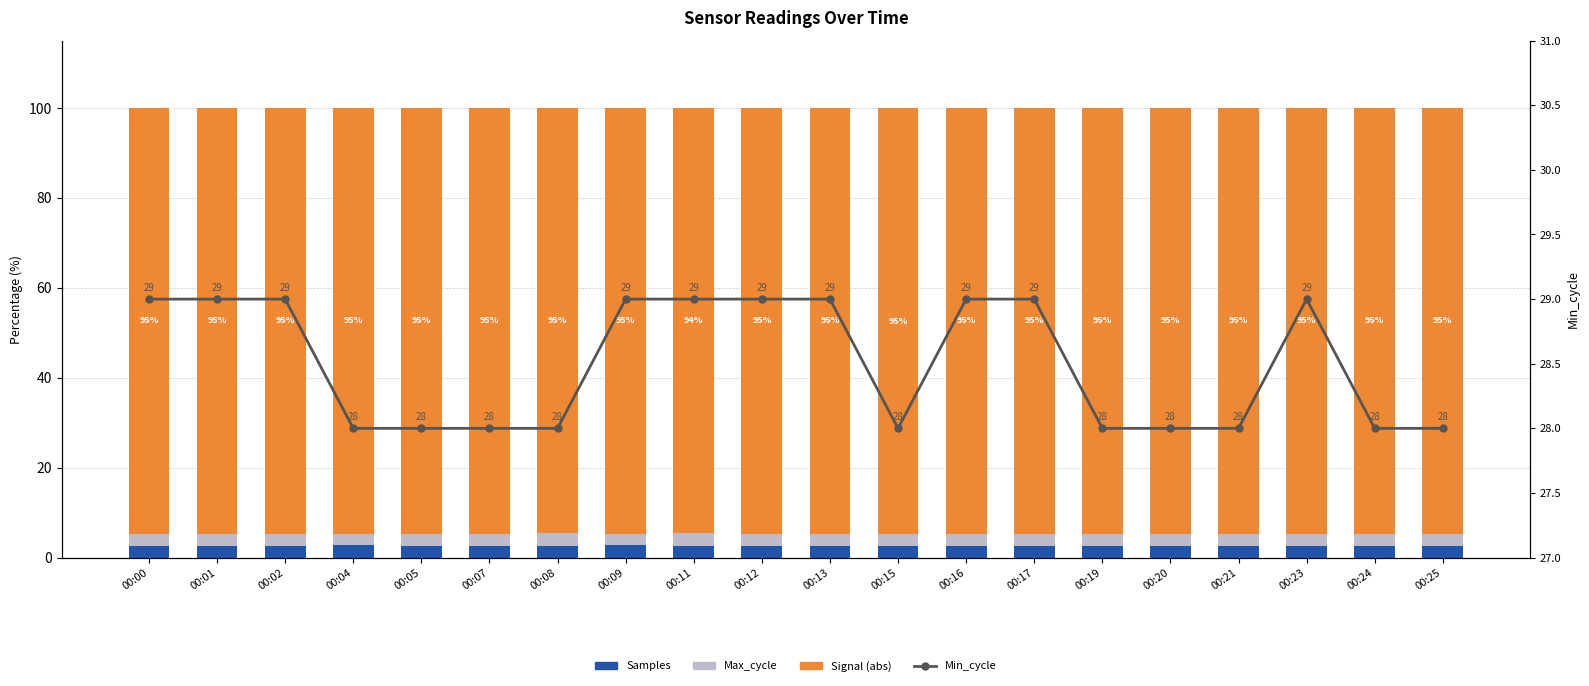

At which category is the sum across all series the highest?

00:00